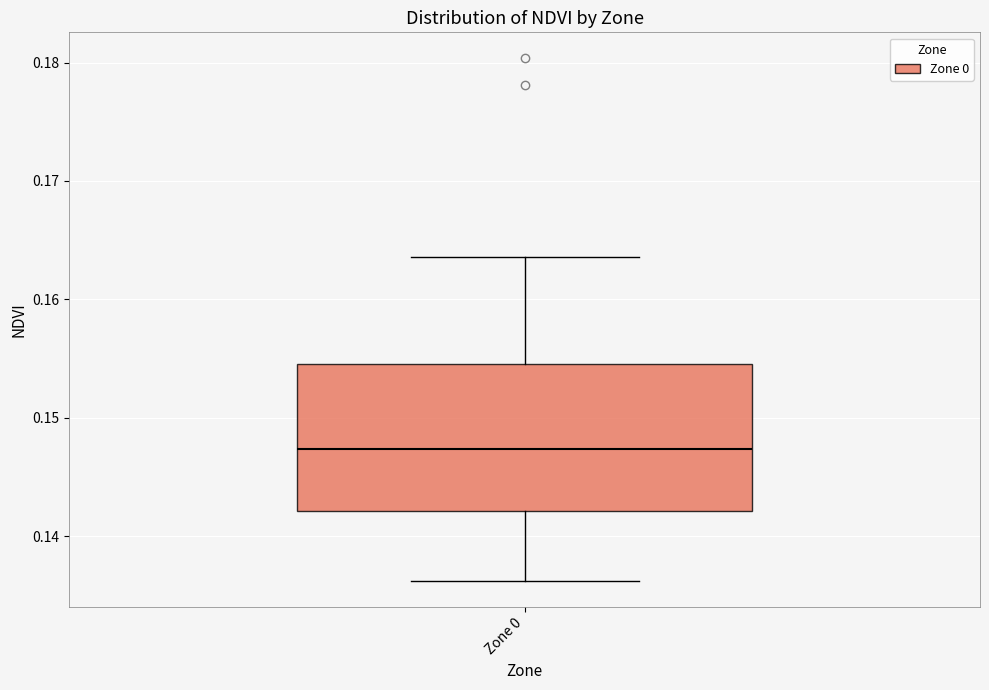

Where is the lower edge of the box for Zone 0 on the y-axis? The values are not printed on the chart, so give them approximately, as read against the axis.

0.142